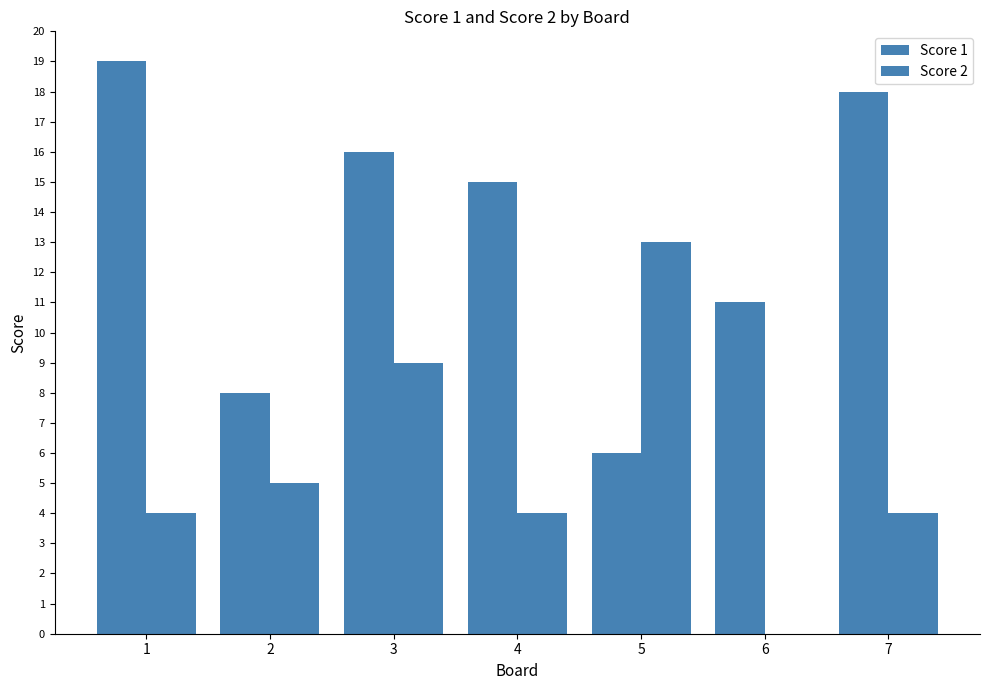

What value does the Score 1 series have at 6, to the nearest 10?

10